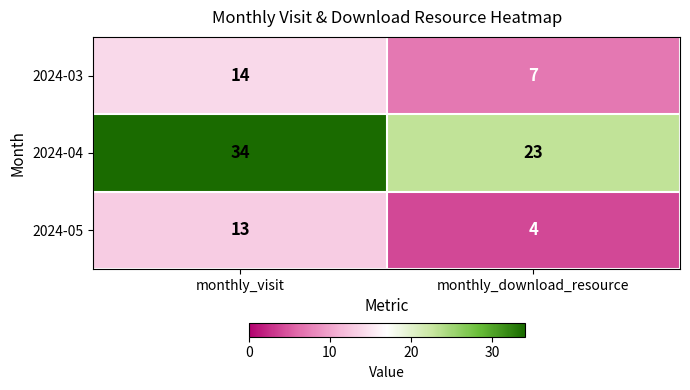

Which series has the widest spread of values?

2024-04